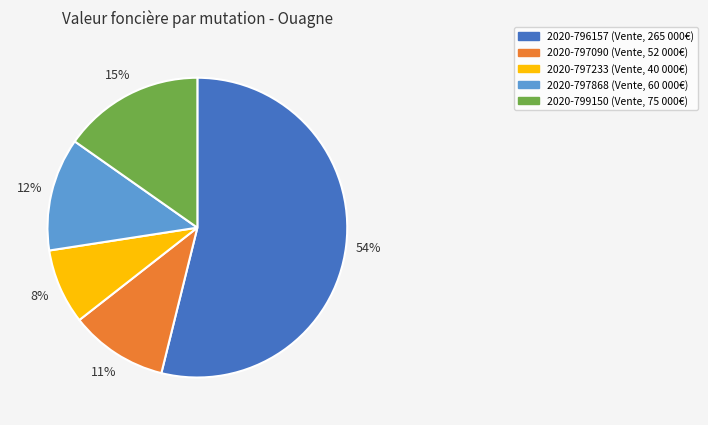

What is the largest slice in the pie chart?

2020-796157